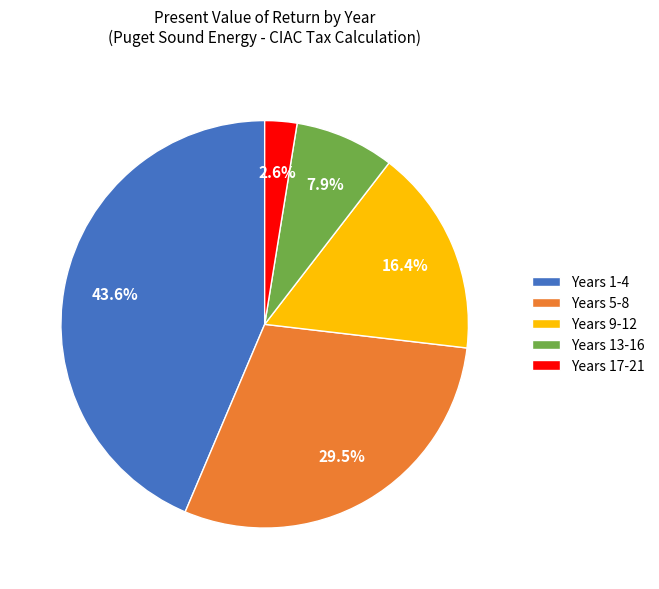

Rank the categories by value from lowest to highest.

Years 17-21, Years 13-16, Years 9-12, Years 5-8, Years 1-4